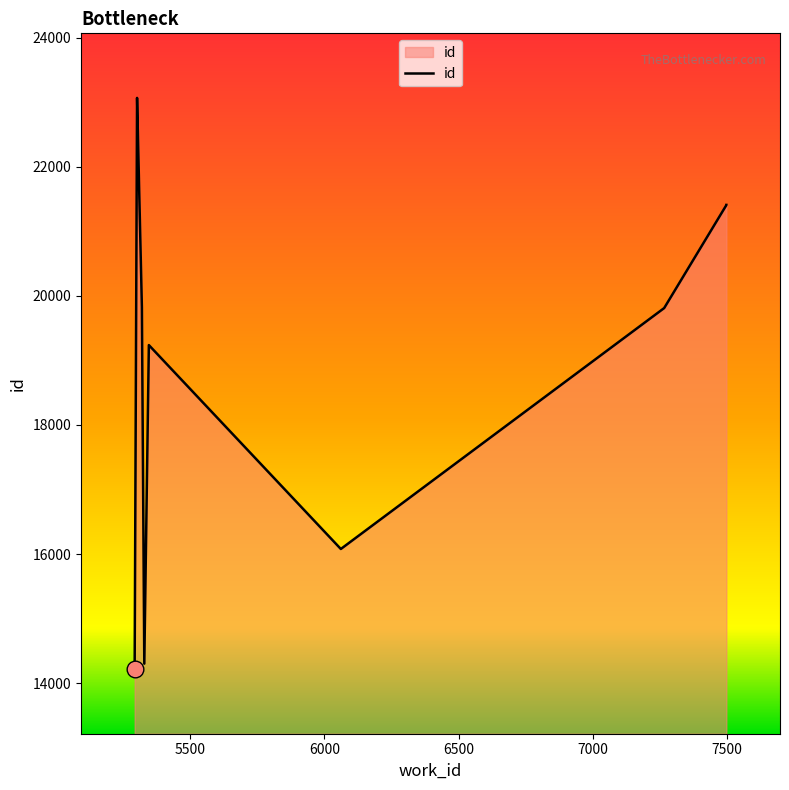

Does the chart display data point markers on the line(s)?

No